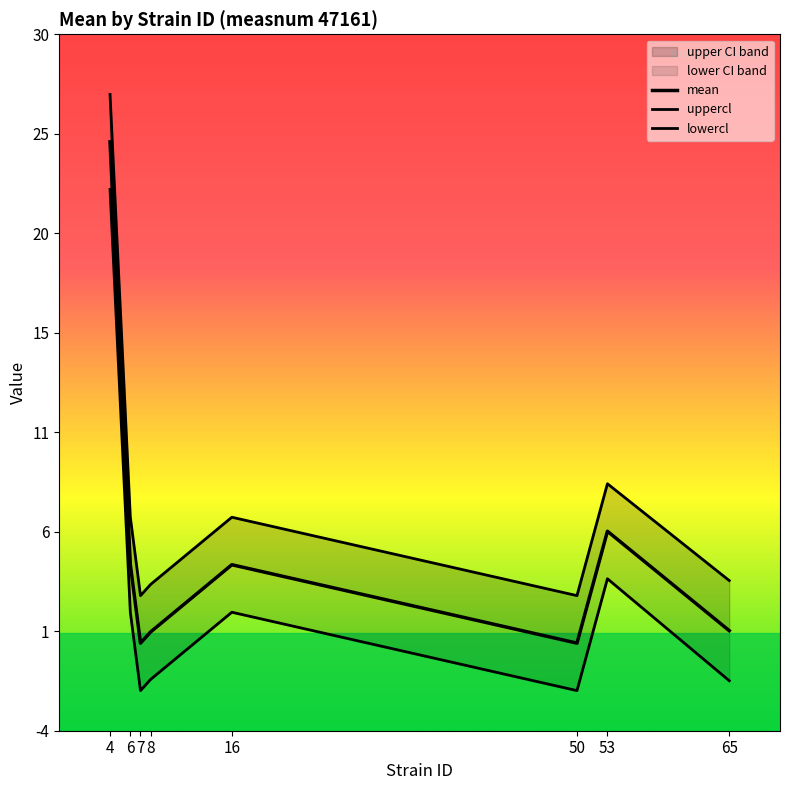

What are all the series names shown in the legend?

mean, uppercl, lowercl